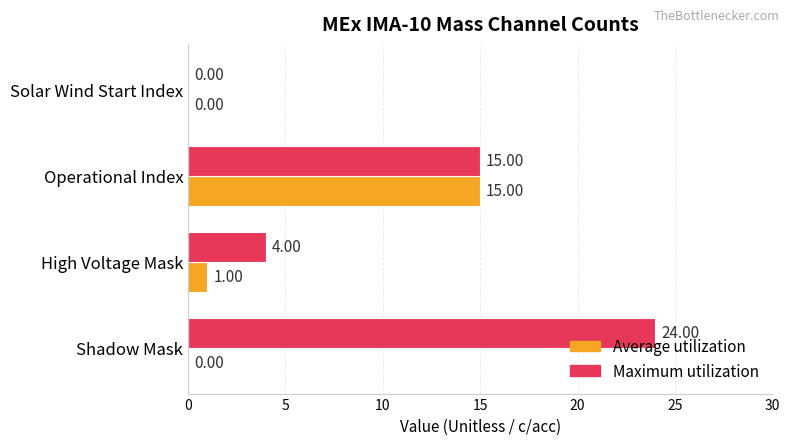

At which label does Maximum utilization reach its peak?

Shadow Mask